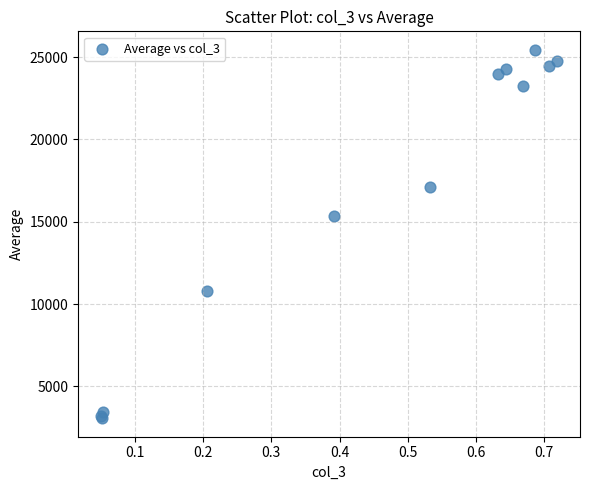

What Y value in the scatter plot is closest to 14255?

15355.3